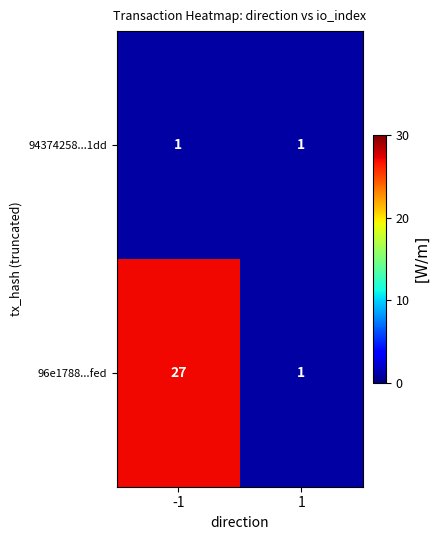

What is the total value across all series at -1?

28